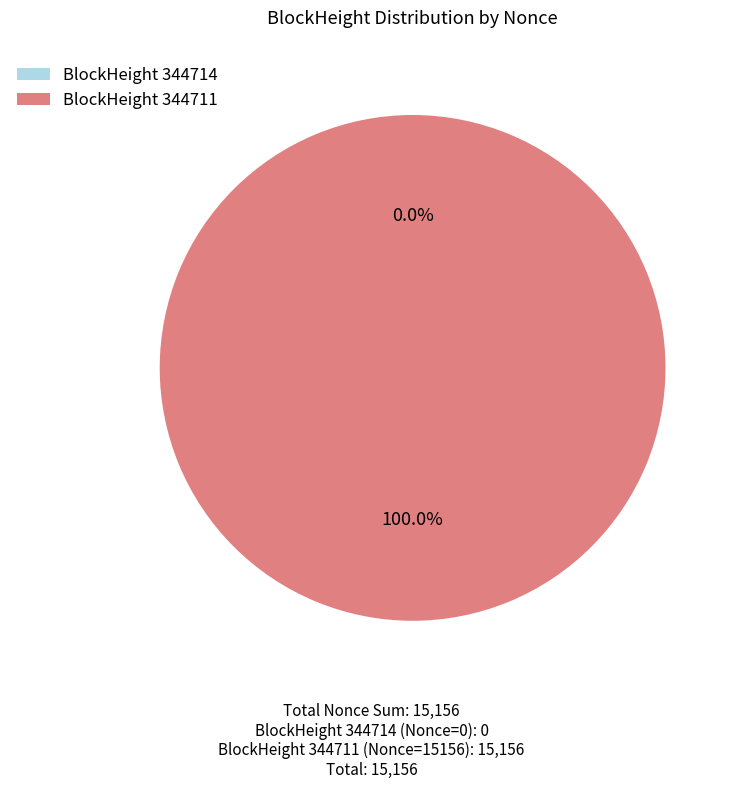

Which category has the smallest portion of the pie?

344714